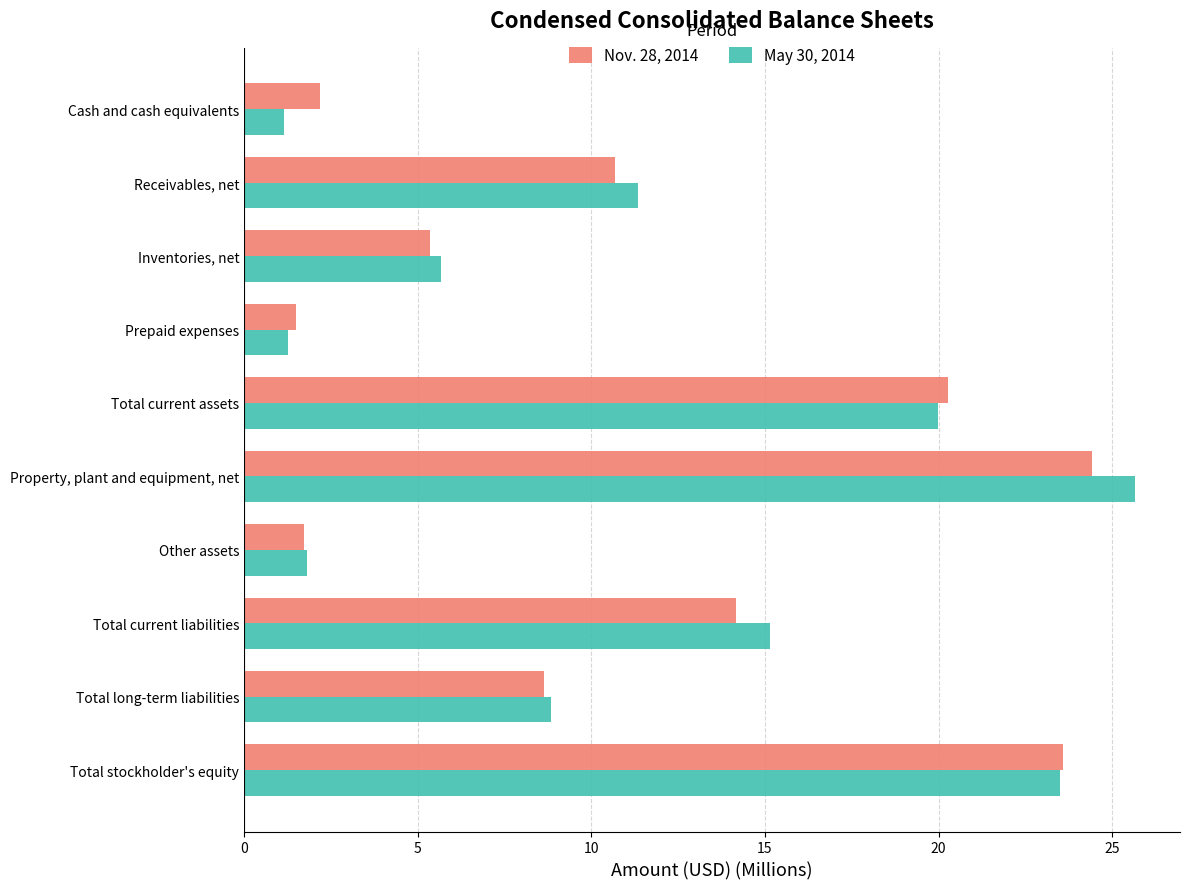

Read the Nov. 28, 2014 value at Prepaid expenses.

1.5